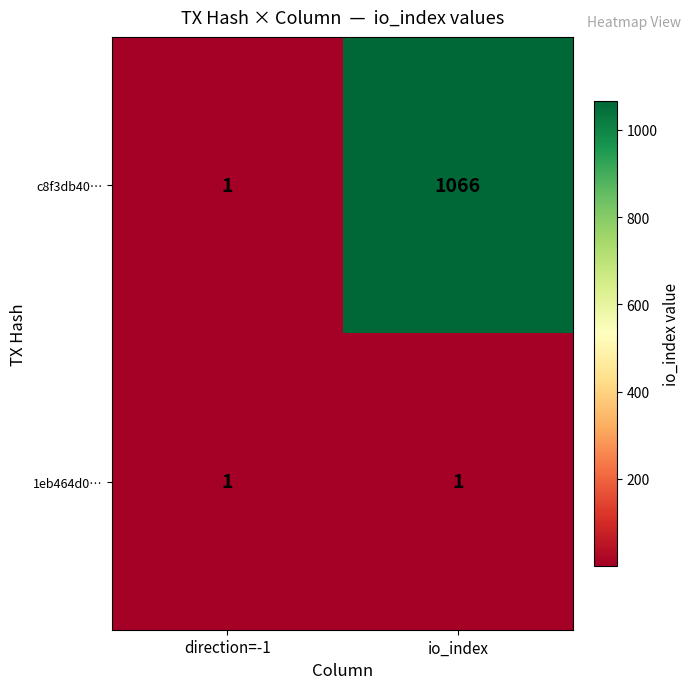

What is the spread (max minus min) of values at io_index?

1065